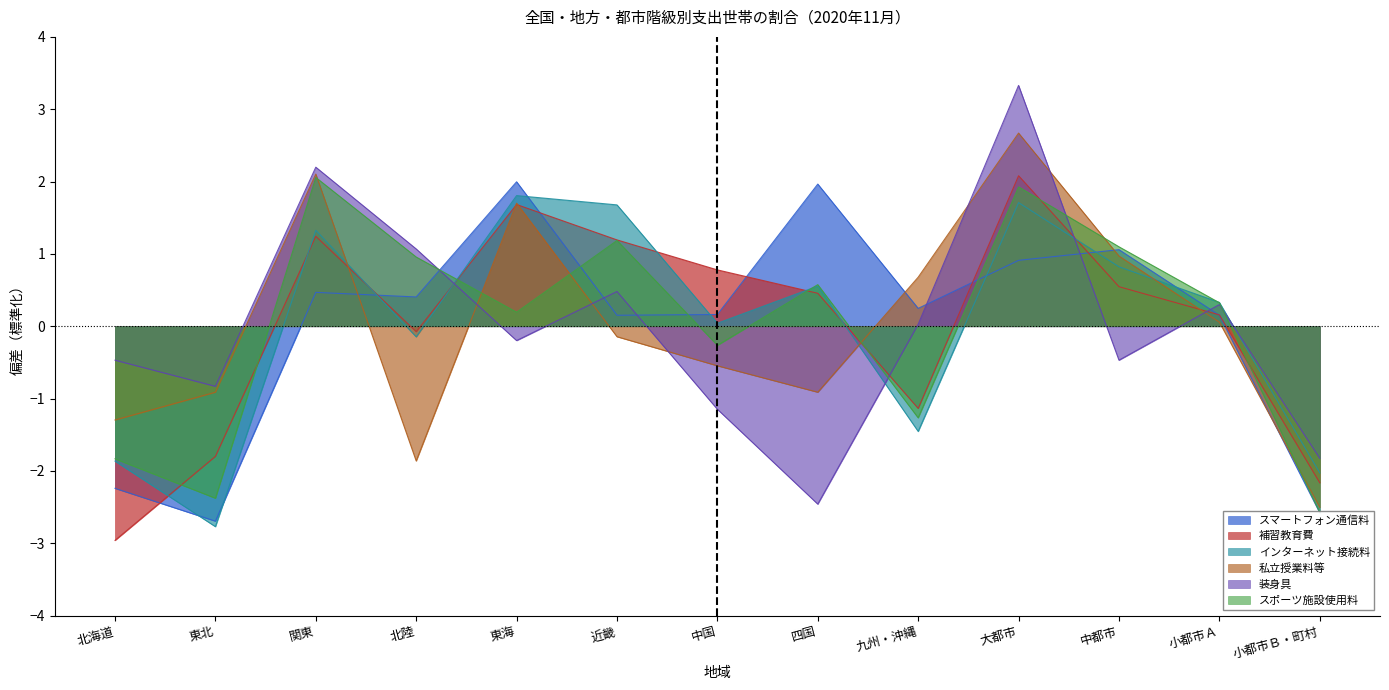

How many intersections are there between スポーツ施設使用料 and 補習教育費?

7